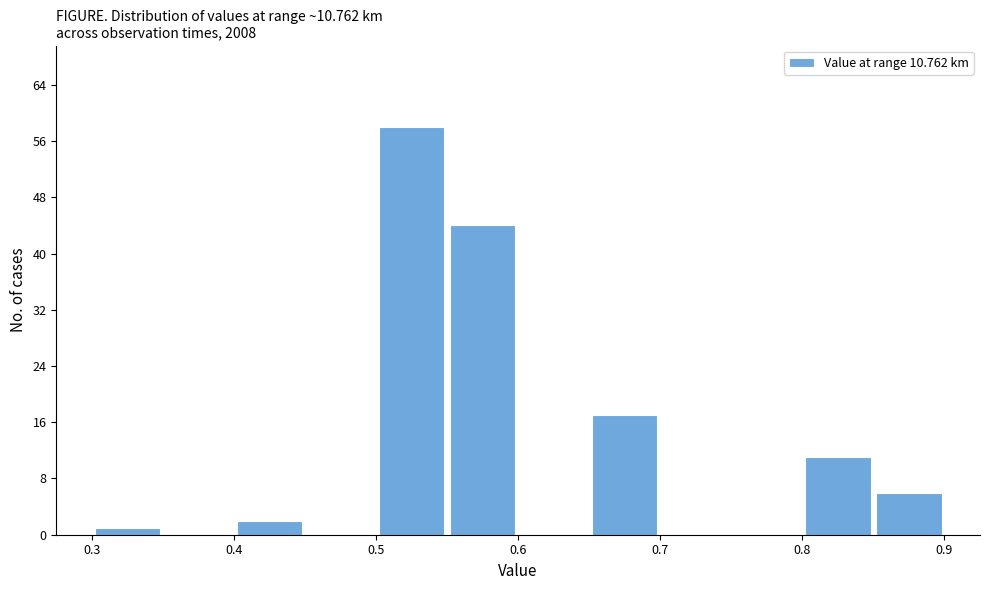

Reading left to right, transcribe this chart: for each bar, give the range it covers on the x-axis and its height. The values are not printed on the chart, so give them approximately, as read against the axis.

0.30 to 0.35: 1
0.35 to 0.40: 0
0.40 to 0.45: 2
0.45 to 0.50: 0
0.50 to 0.55: 58
0.55 to 0.60: 44
0.60 to 0.65: 0
0.65 to 0.70: 17
0.70 to 0.75: 0
0.75 to 0.80: 0
0.80 to 0.85: 11
0.85 to 0.90: 6